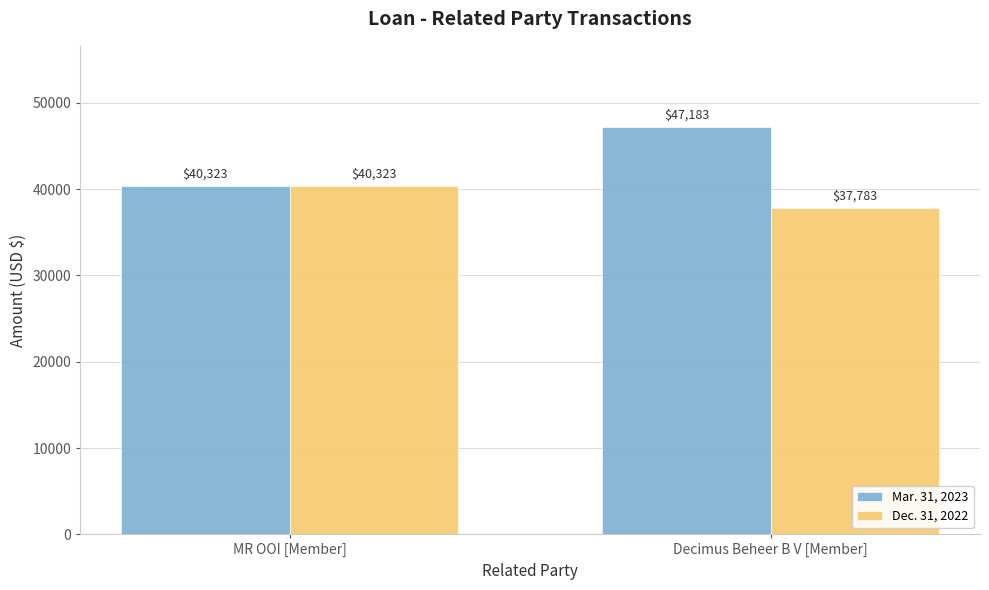

How many distinct data groups are displayed?

2